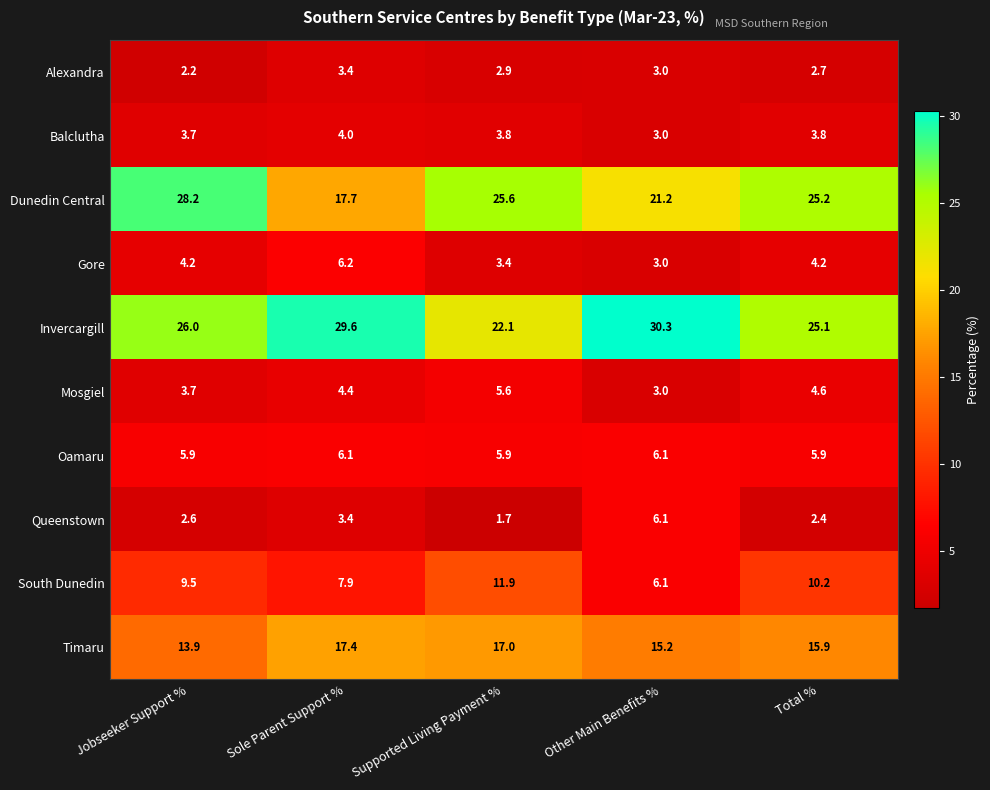

How many series are shown in this chart?

10